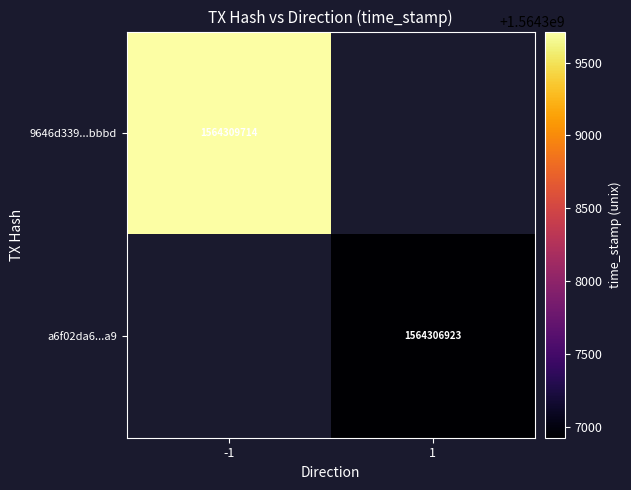

Is it true that a6f02da6...a9 equals 1564306923 at 1?

True